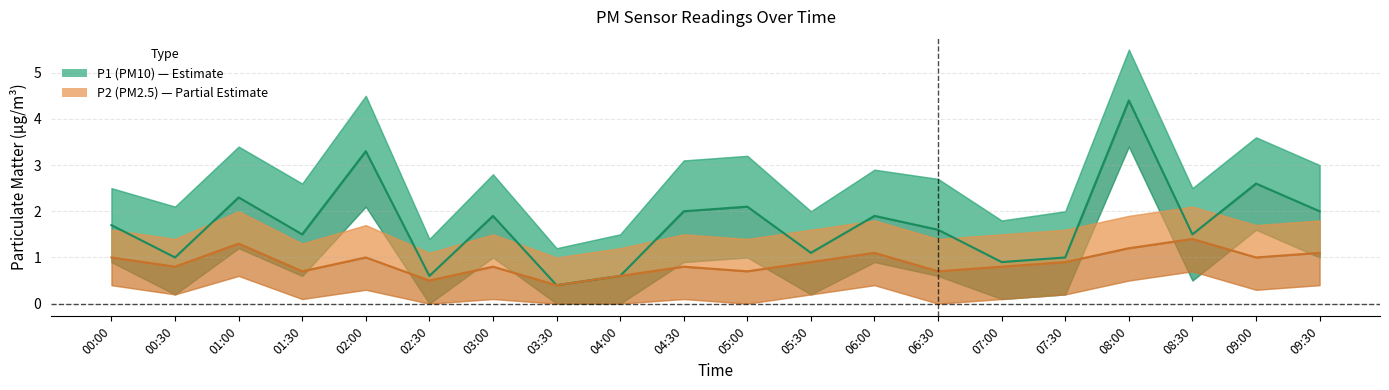

What is the total value across all series at 09:30?

9.3